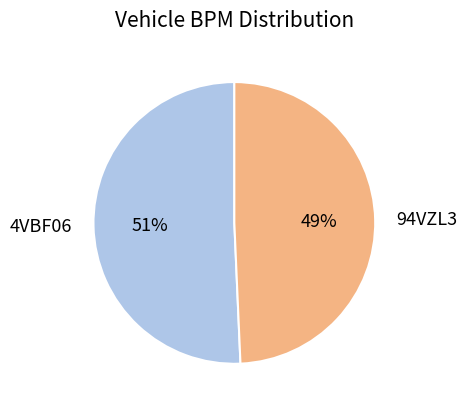

To the nearest percent, what percentage of the pie is 94VZL3?

49%